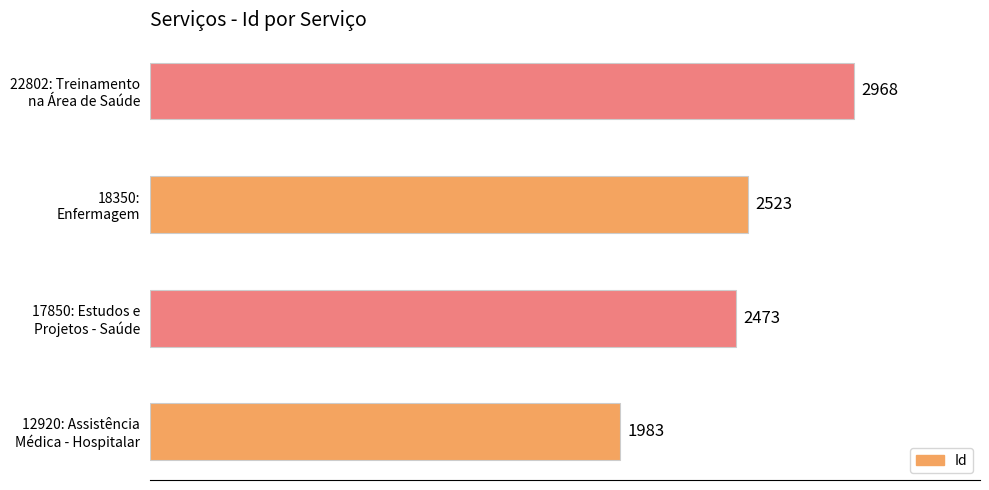

Count the number of data series in this chart.

1